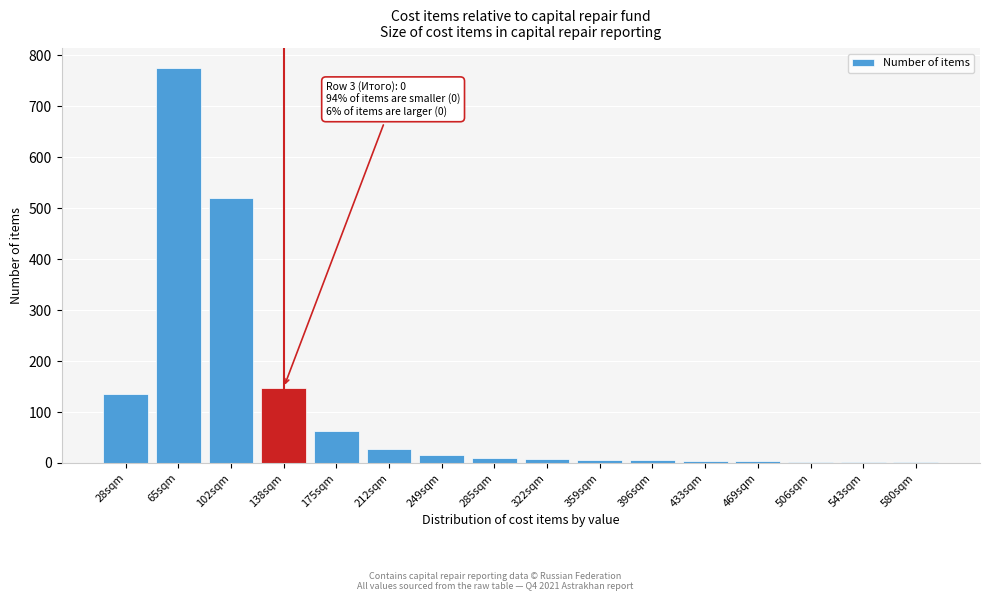

What is the sum of all values?

1723